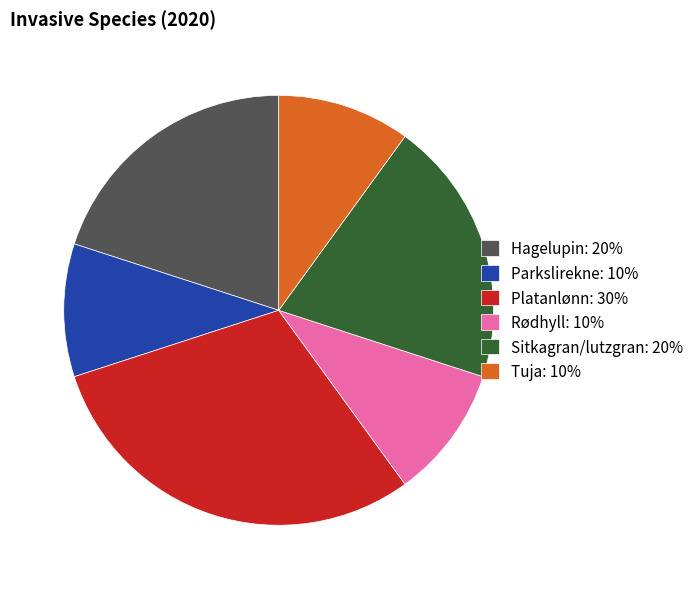

What is the ratio of the value at Hagelupin: 20% to the value at Platanlønn: 30%?

0.7